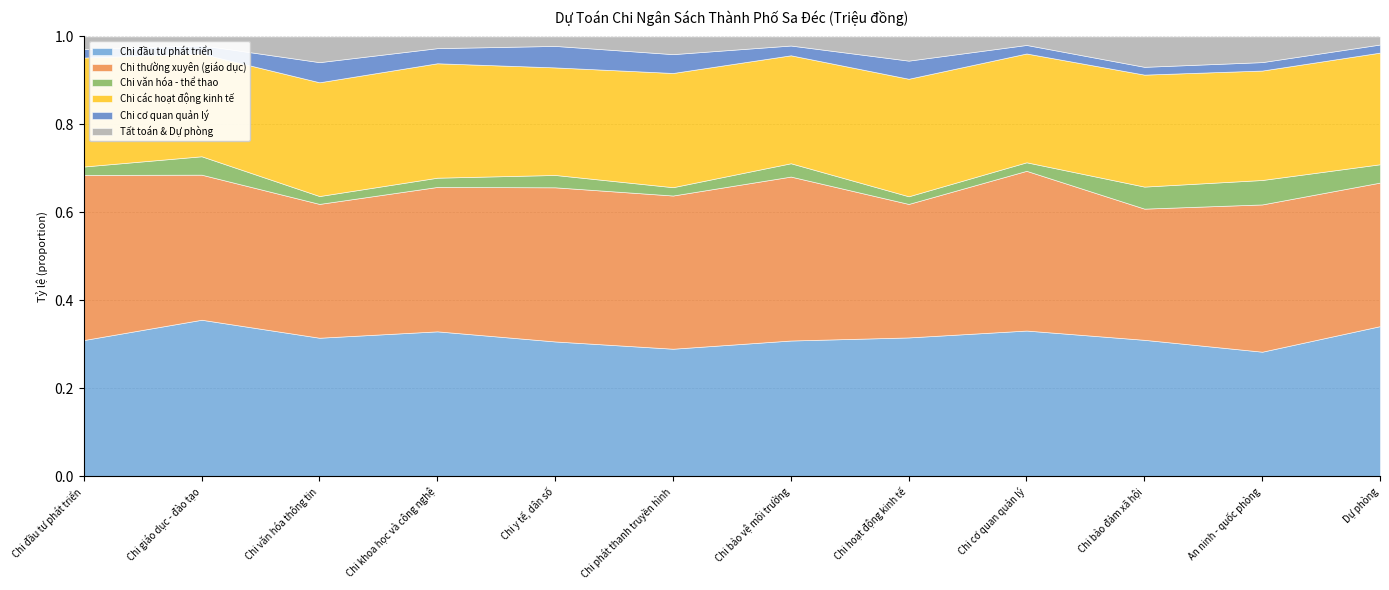

Does the chart display data point markers on the line(s)?

No